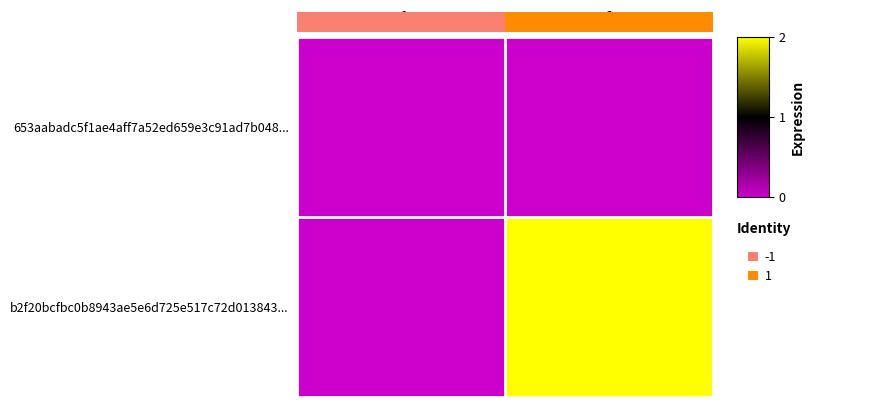

Which series has the largest range (max minus min)?

b2f20bcfbc0b8943ae5e6d725e517c72d013843...